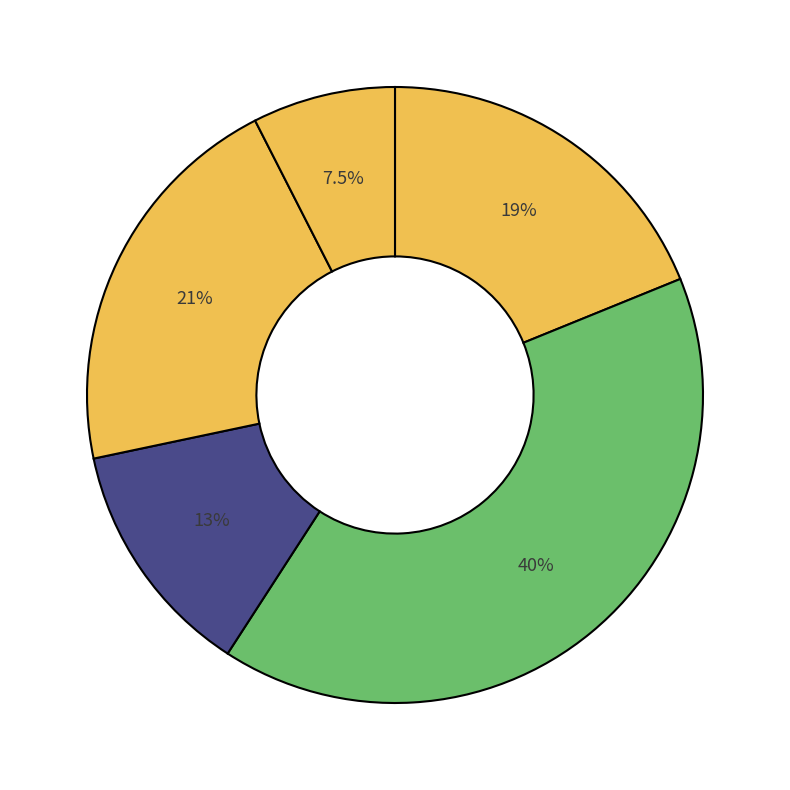

Which category has the biggest portion of the pie?

SEN-11745